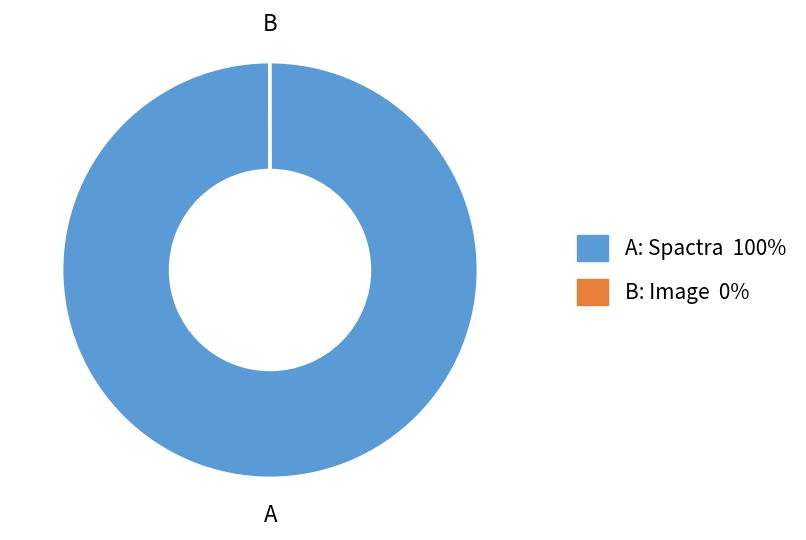

Which slice is the largest?

A: Spactra 100%